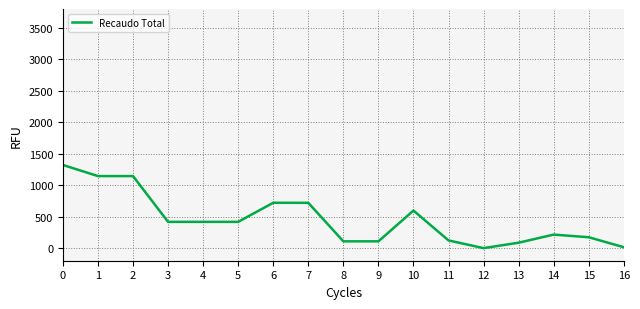

The value at 10 is 597.2. True or false?

True